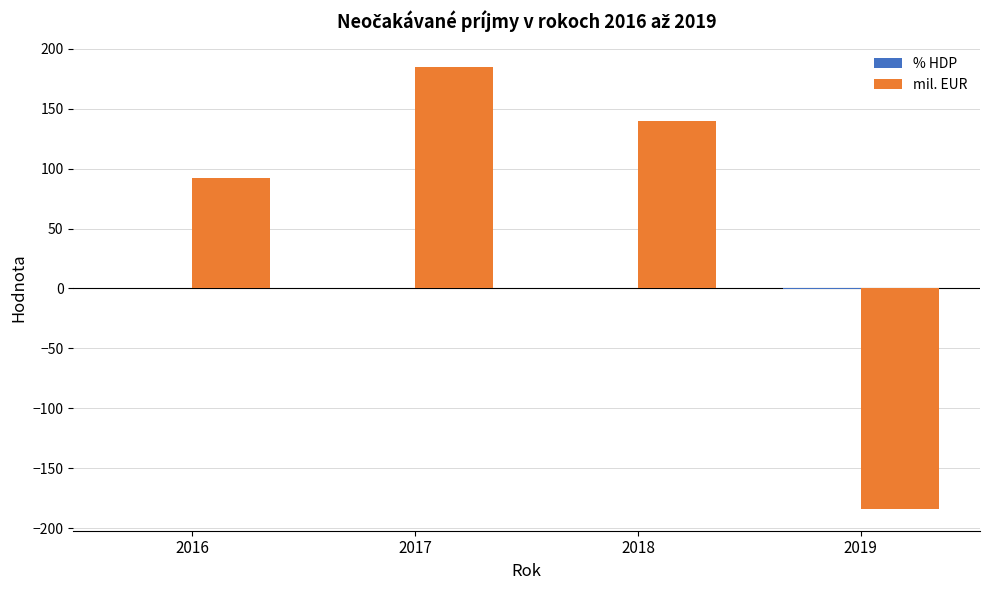

At which category is the sum across all series the highest?

2017